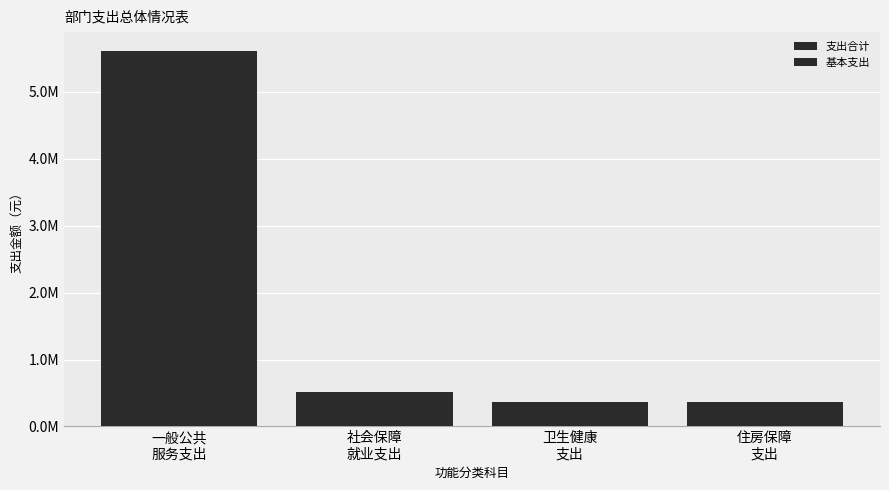

Are the bars horizontal?

No